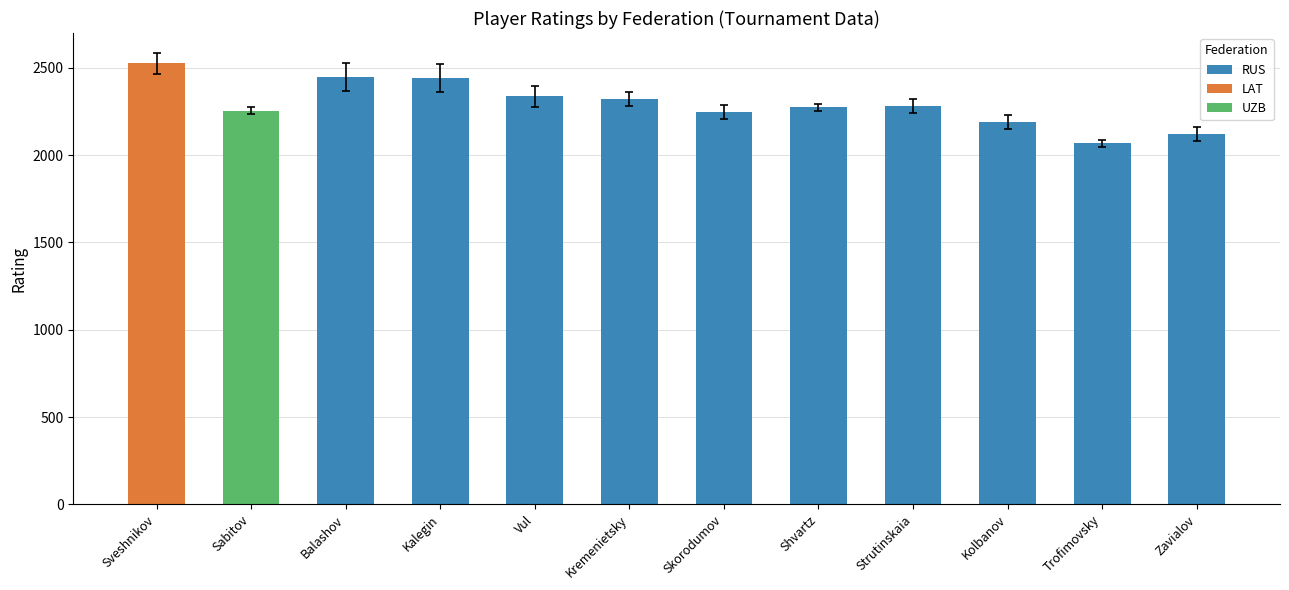

Is it true that RUS equals 2337 at Vul?

True